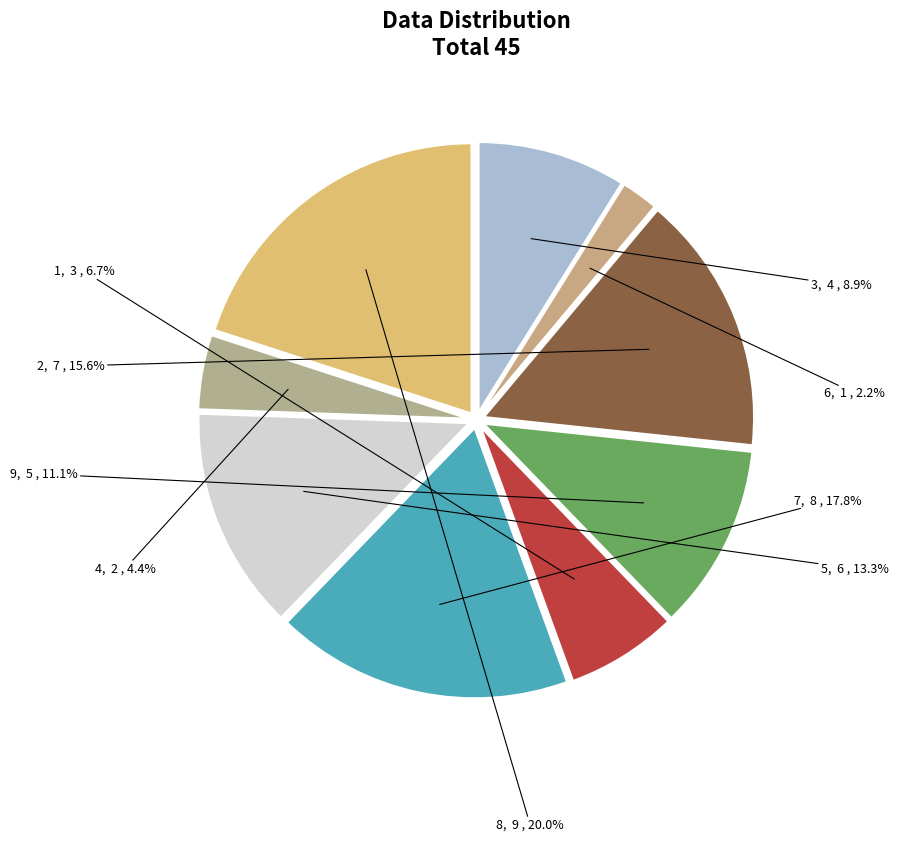

Count the number of slices in the pie.

9